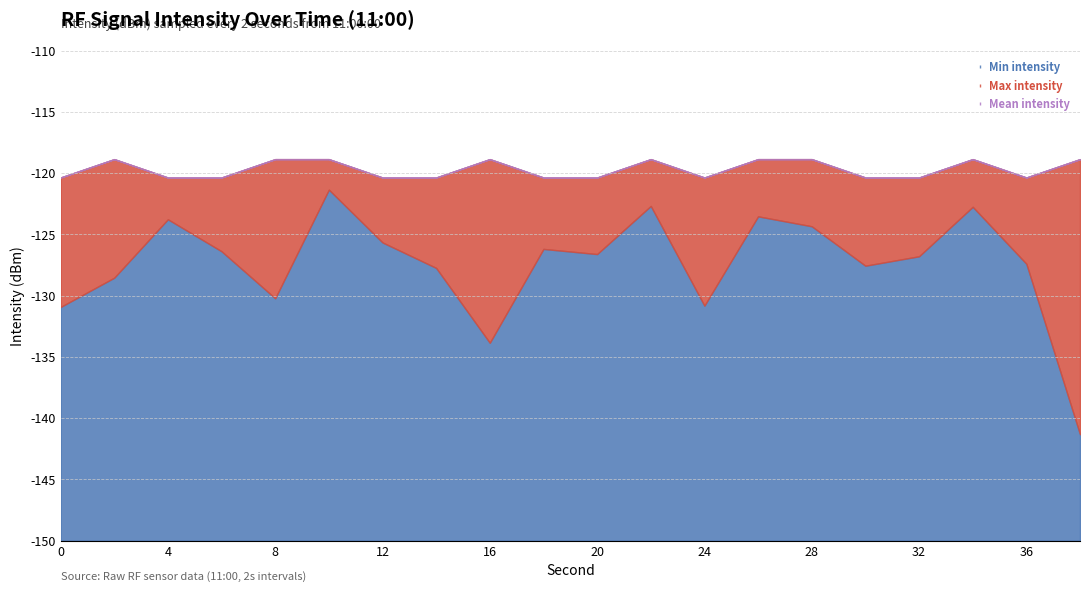

Which has a higher value, 18 or 38?

18